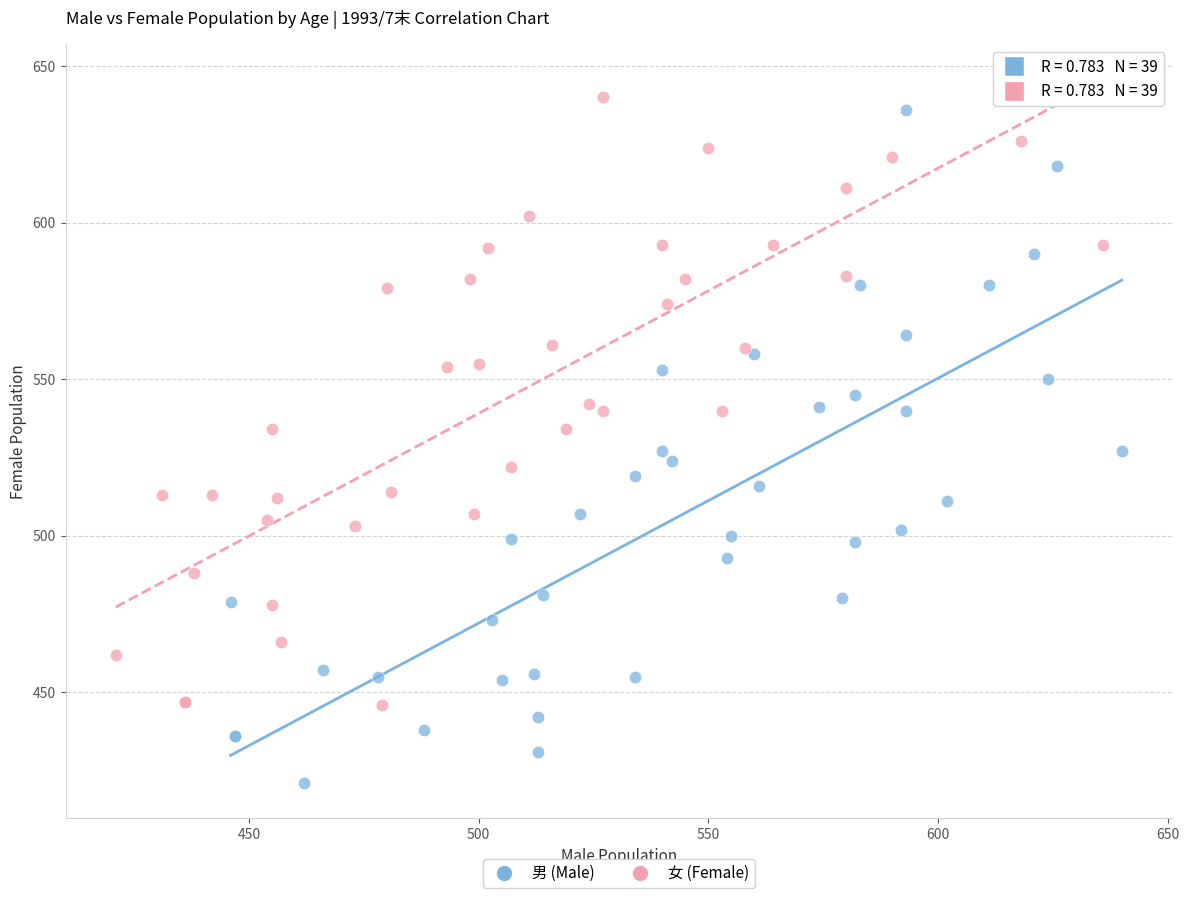

Which series has the largest Y range (max minus min)?

男 (Male)